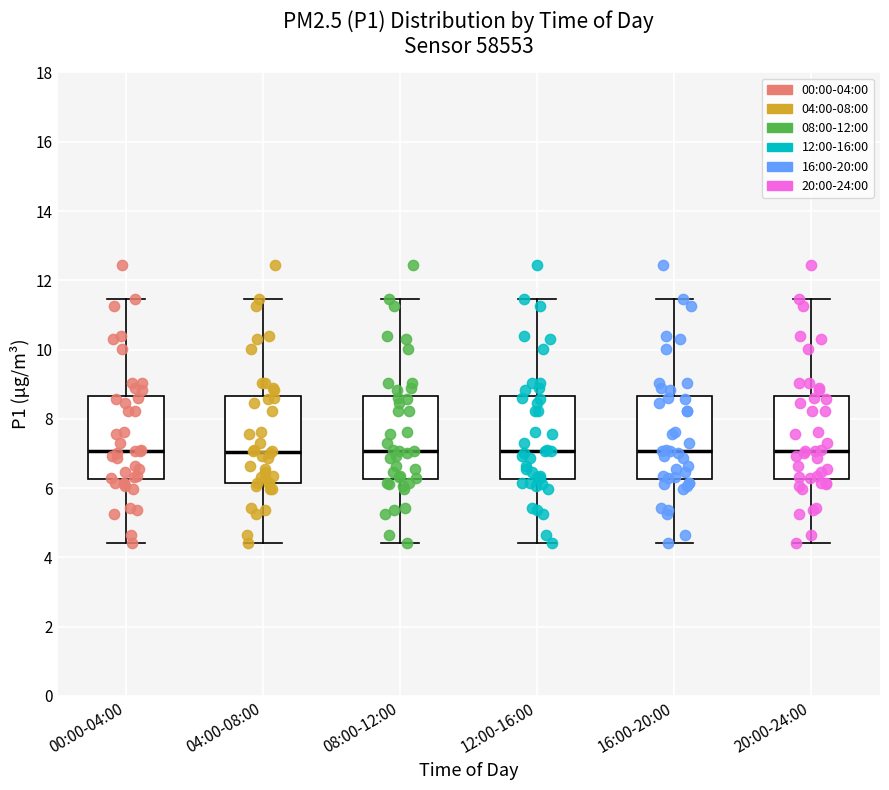

Where does the upper whisker of the box for 16:00-20:00 end on the y-axis? The values are not printed on the chart, so give them approximately, as read against the axis.

11.4